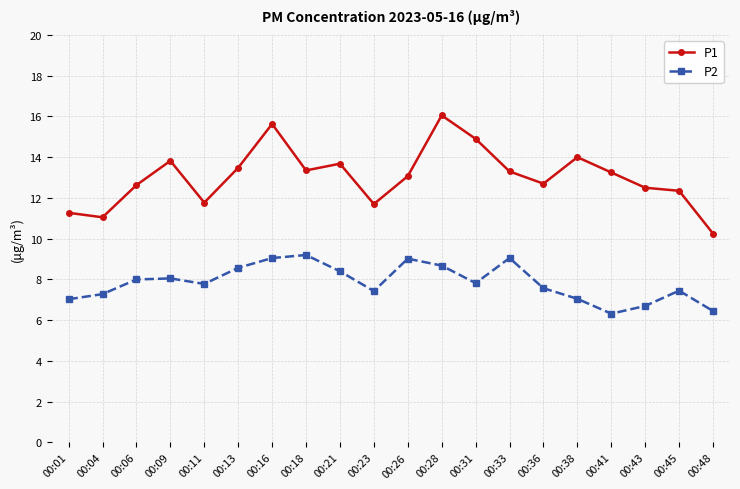

What is the difference between the P2 values at 00:38 and 00:31?

0.8